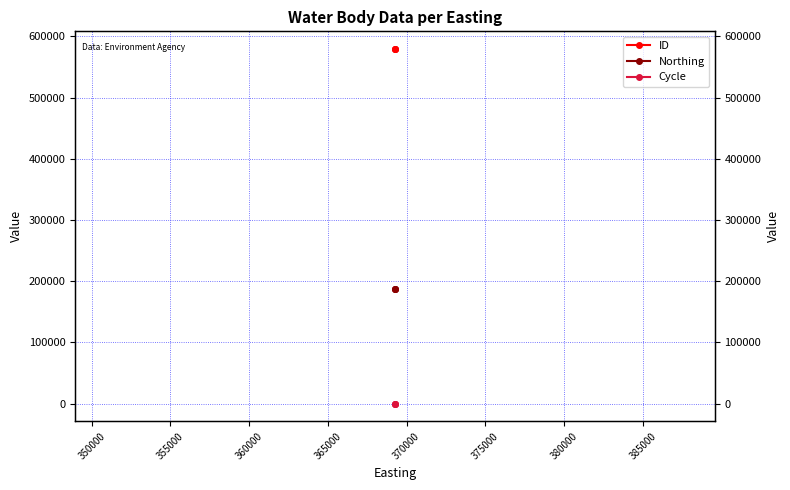

Is it true that Northing equals 56127 at 345000?

False